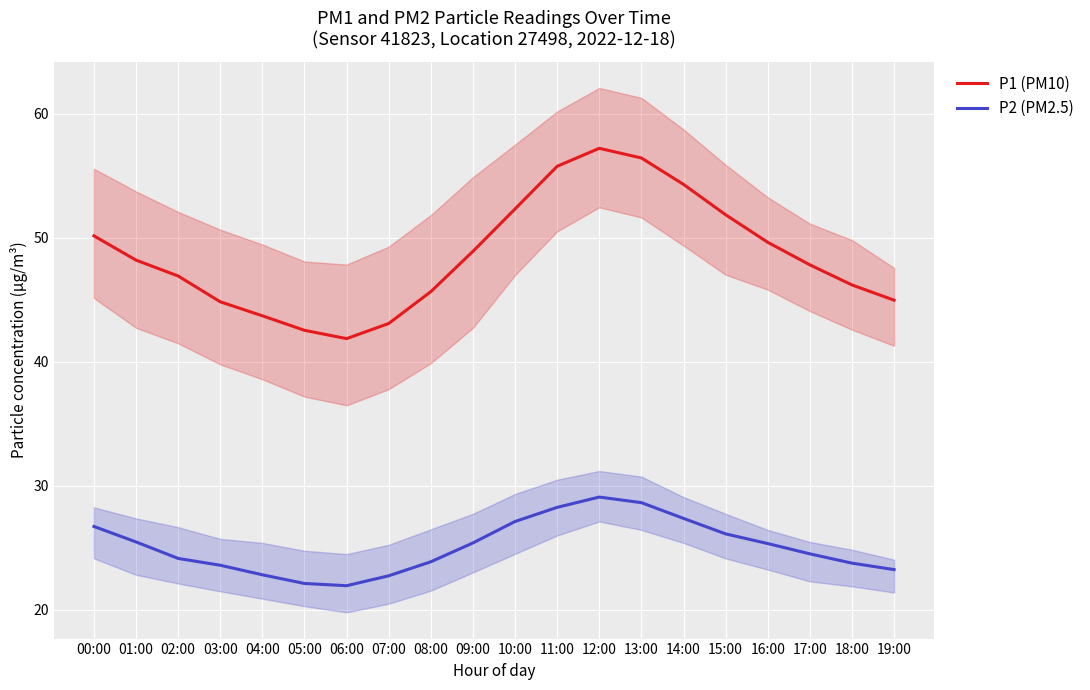

True or false: P2 (PM2.5) and P1 (PM10) cross at least once.

False